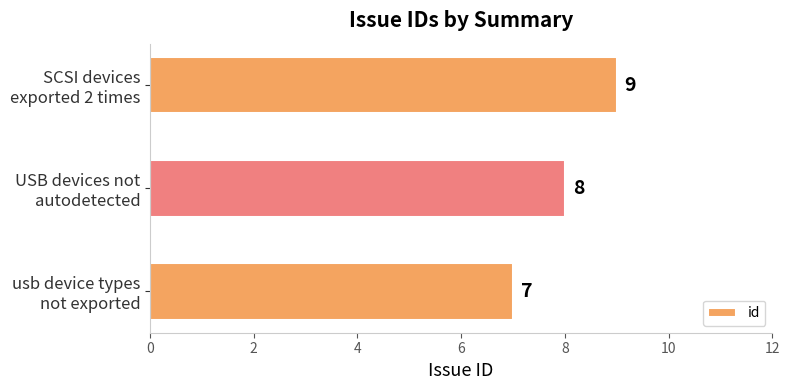

What is the minimum value shown in the chart?

7